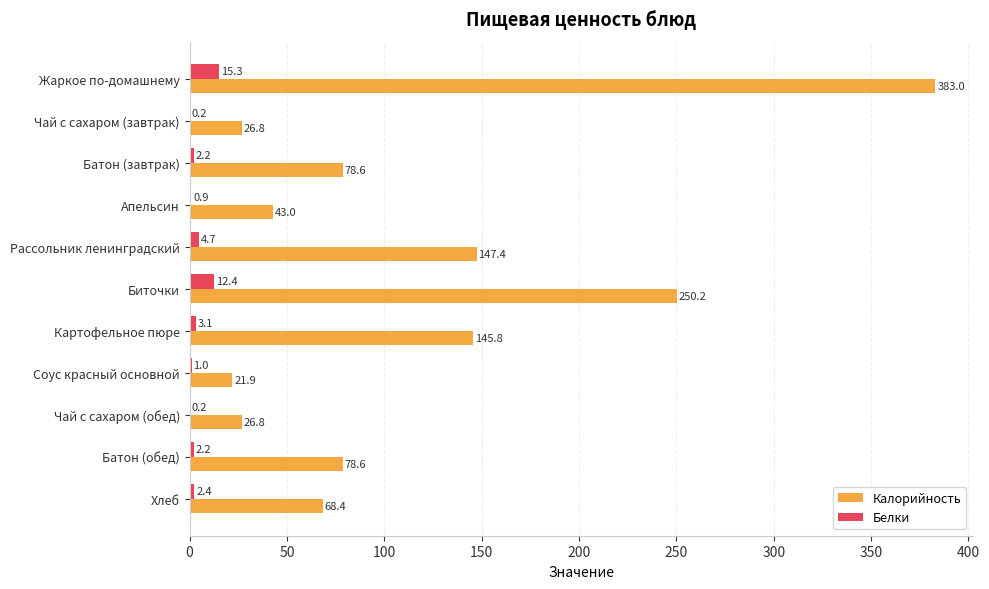

Between Рассольник ленинградский and Чай с сахаром (обед), which series saw the biggest shift?

Калорийность